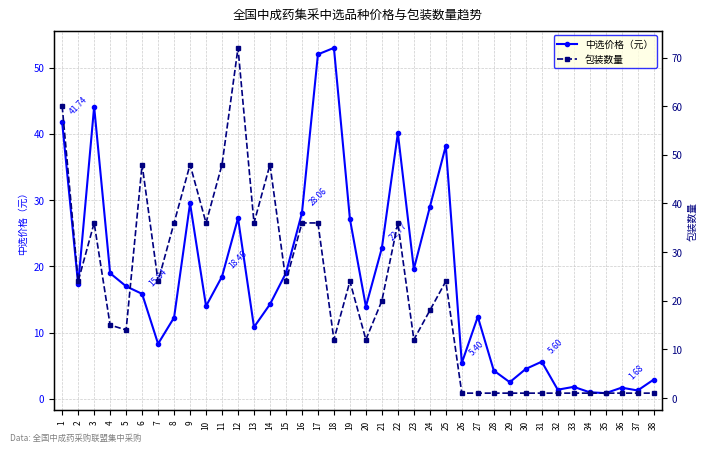

Which has a higher value, 36 or 38?

38